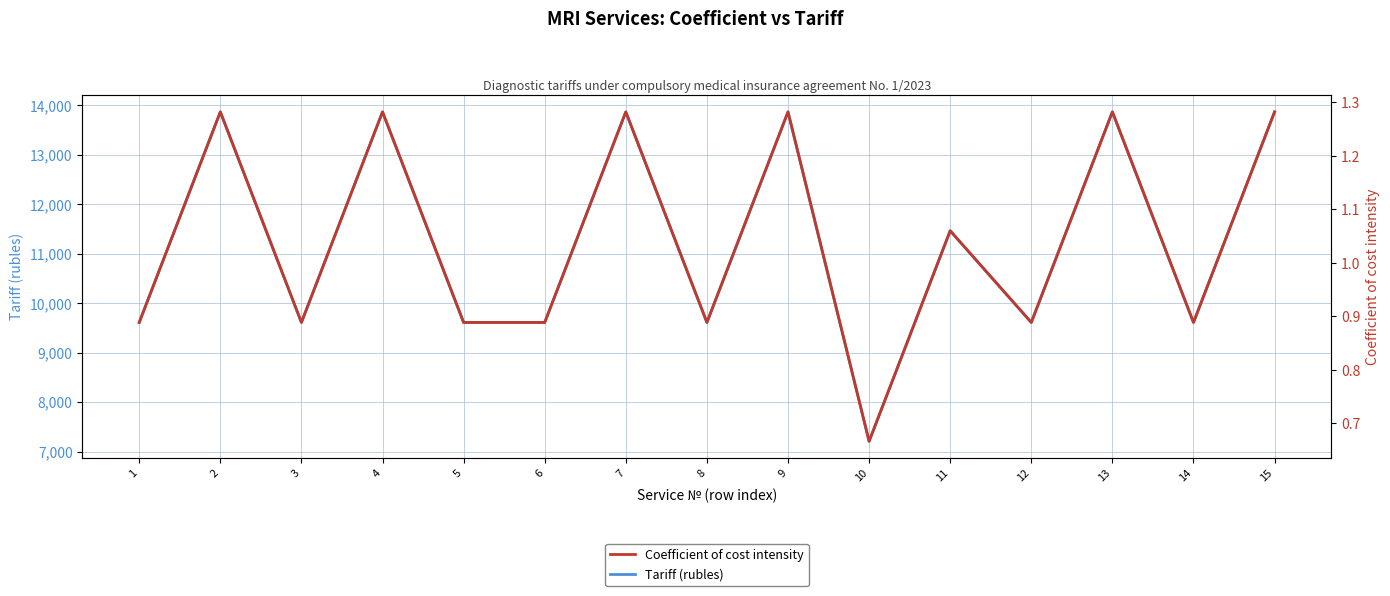

Reading right to left, list all the values displayed in this chart.

Tariff (rubles): 13866.6	9610.6	13866.6	9610.6	11463.9	7208.0	13866.6	9610.6	13866.6	9610.6	9610.6	13866.6	9610.6	13866.6	9610.6
Coefficient of cost intensity: 1.3	0.9	1.3	0.9	1.1	0.7	1.3	0.9	1.3	0.9	0.9	1.3	0.9	1.3	0.9